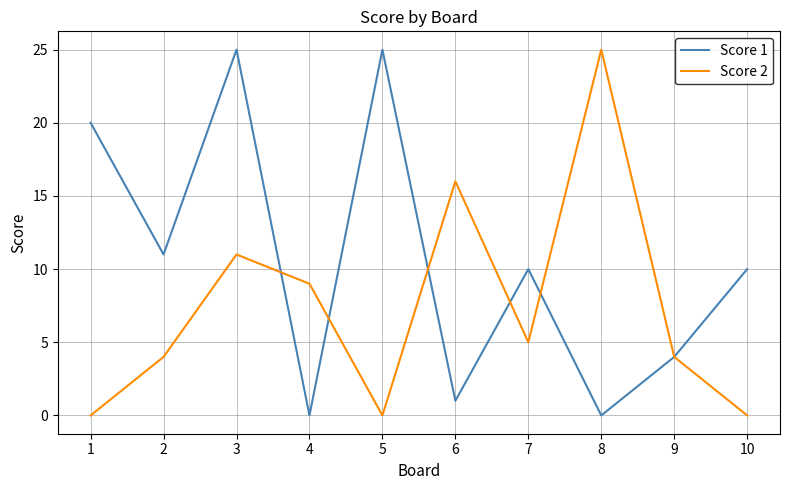

List the series in order of their overall mean, lowest first.

Score 2, Score 1